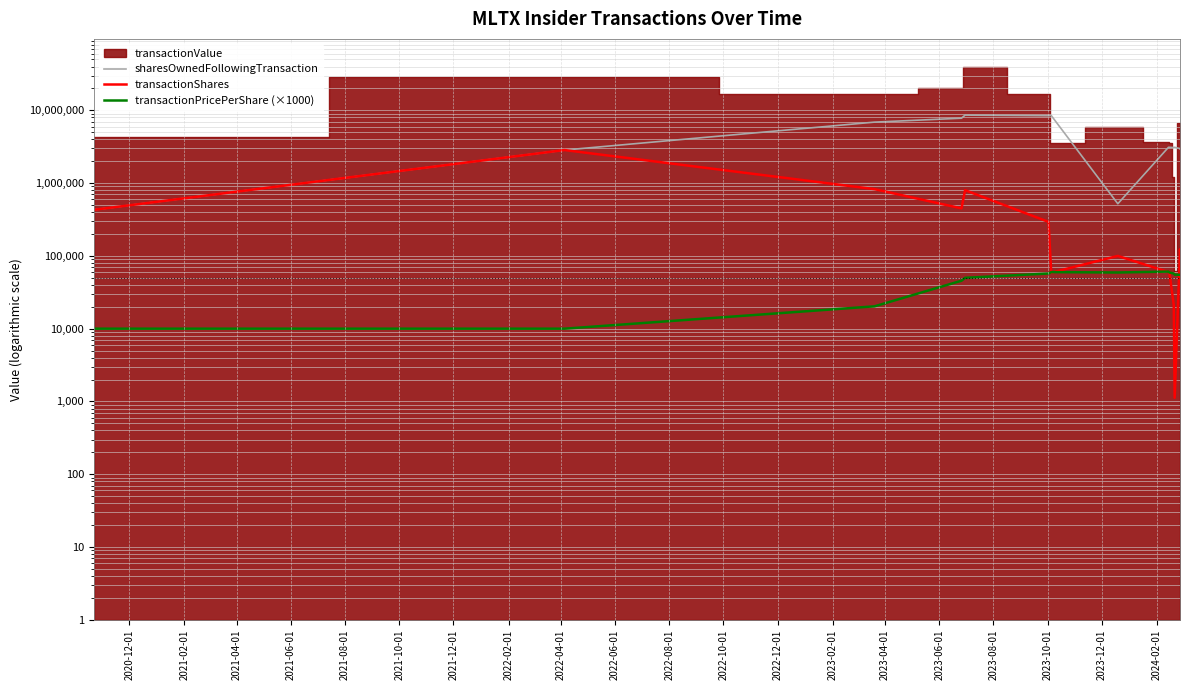

The transactionPricePerShare (×1000) series shows 16098.1 at 2023-02-01. True or false?

False